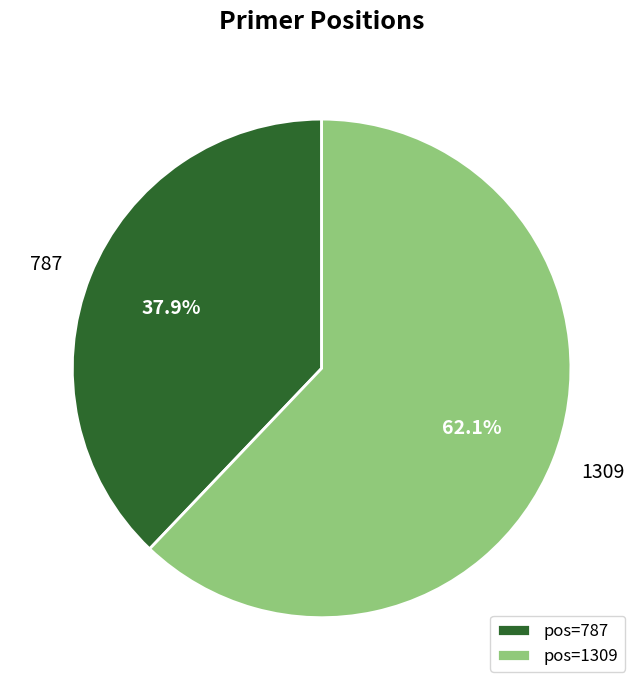

What portion of the pie excludes pos=1309?

37.9%